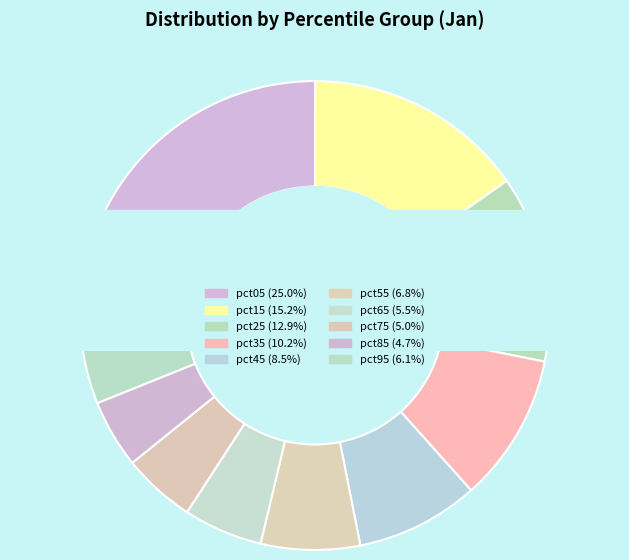

What is the total percentage of pct35 and pct05?

35.3%